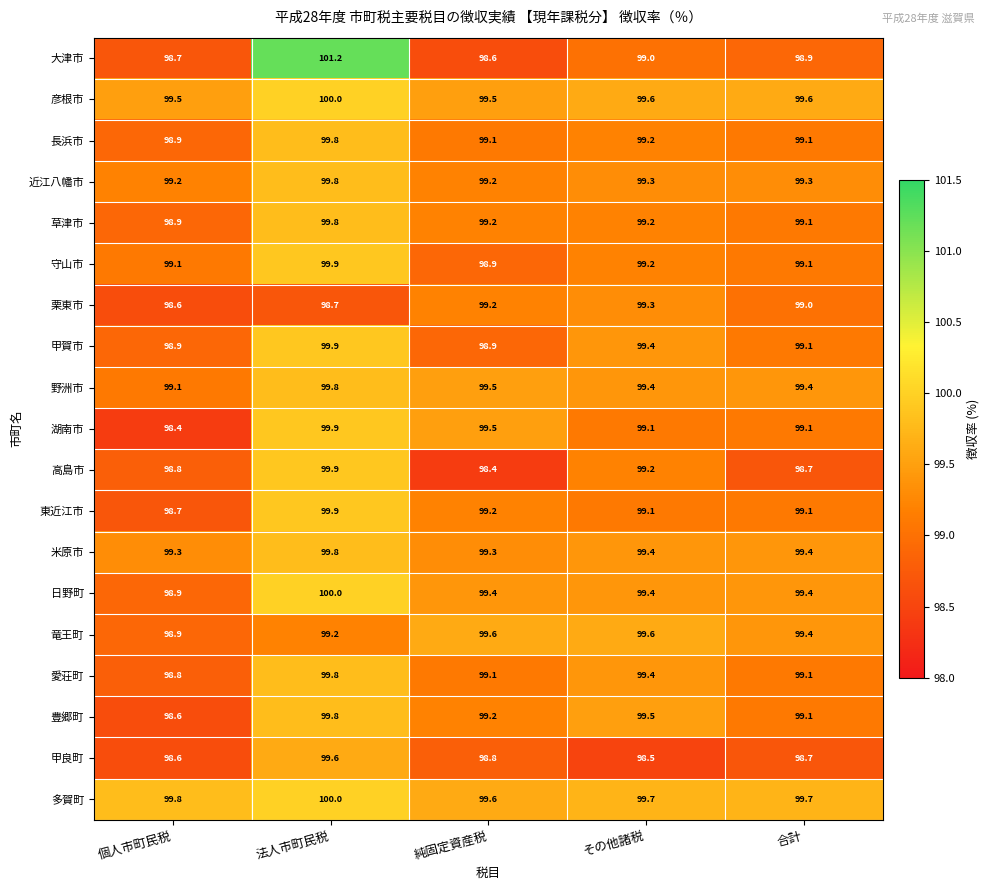

The 湖南市 series shows 53.2 at 合計. True or false?

False